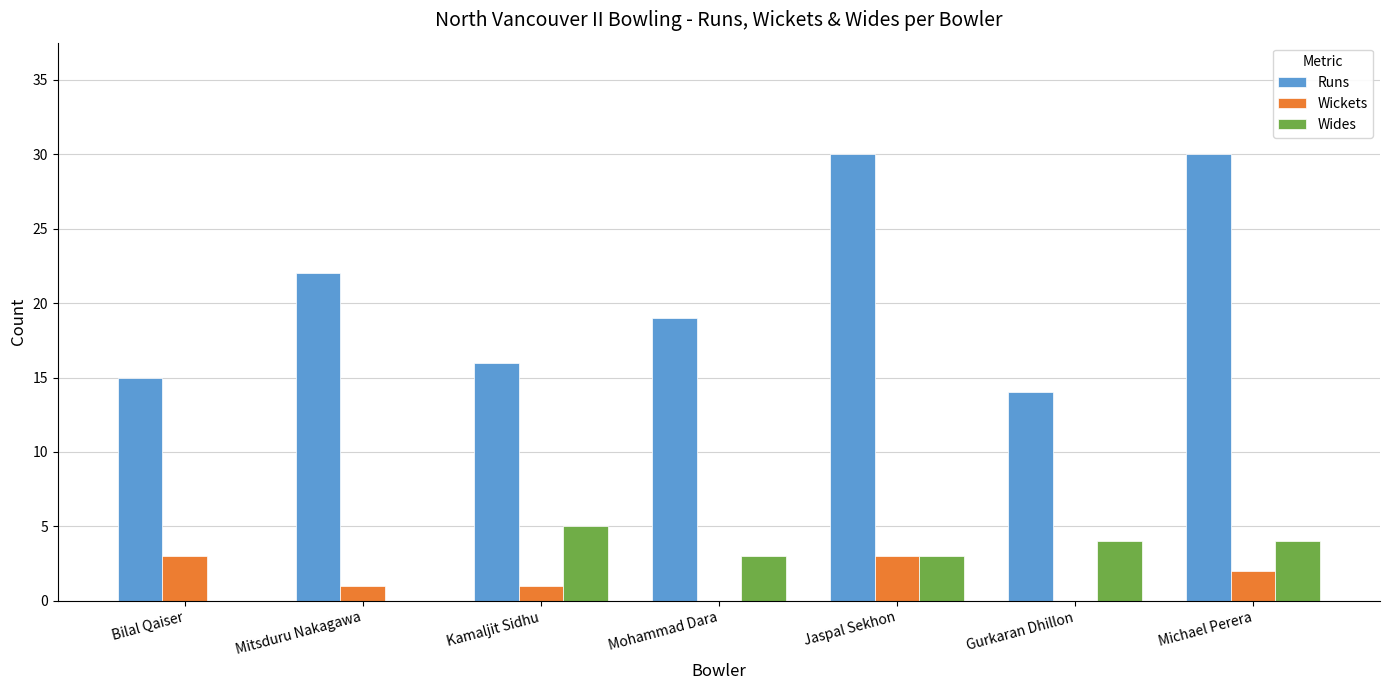

What is the sum of the Wides values at Michael Perera and Kamaljit Sidhu?

9